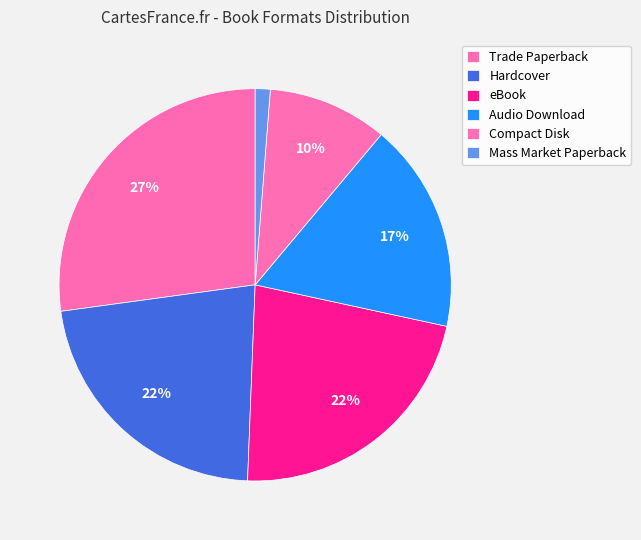

What percentage is NOT represented by eBook?

77.8%